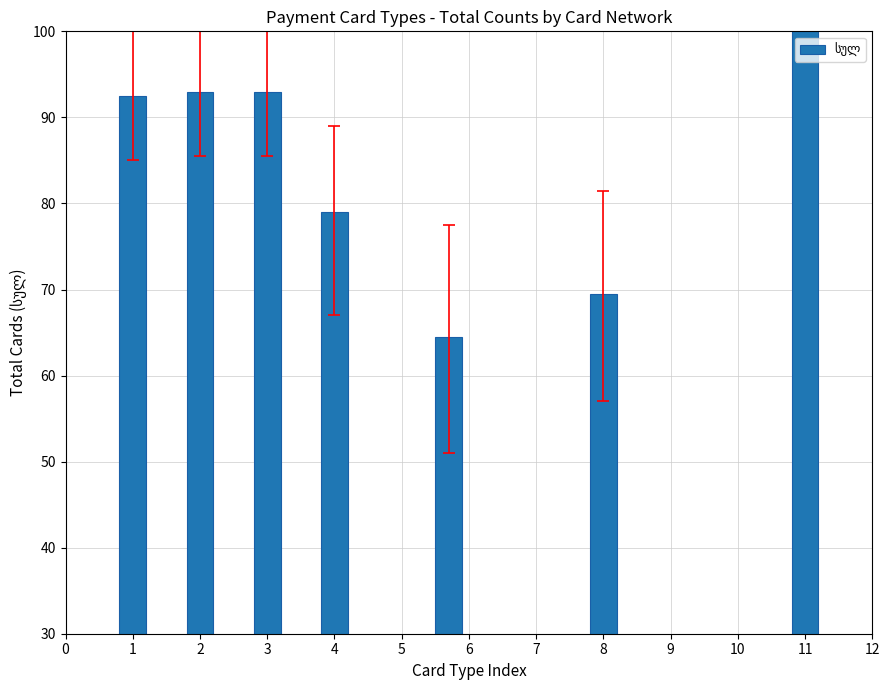

What is the average value?

84.5